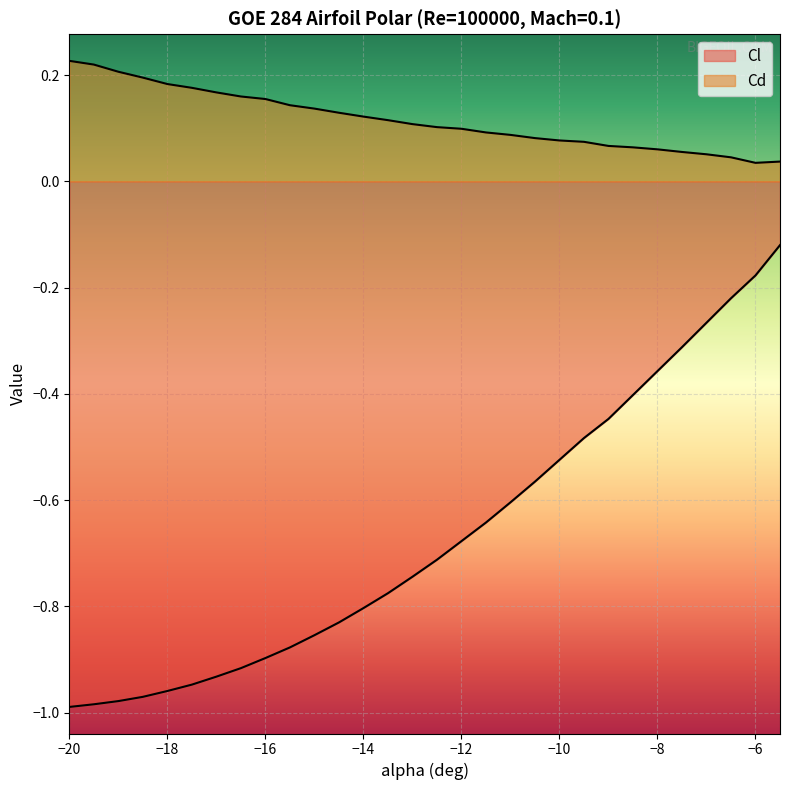

List the series in order of their overall mean, highest first.

Cd, Cl